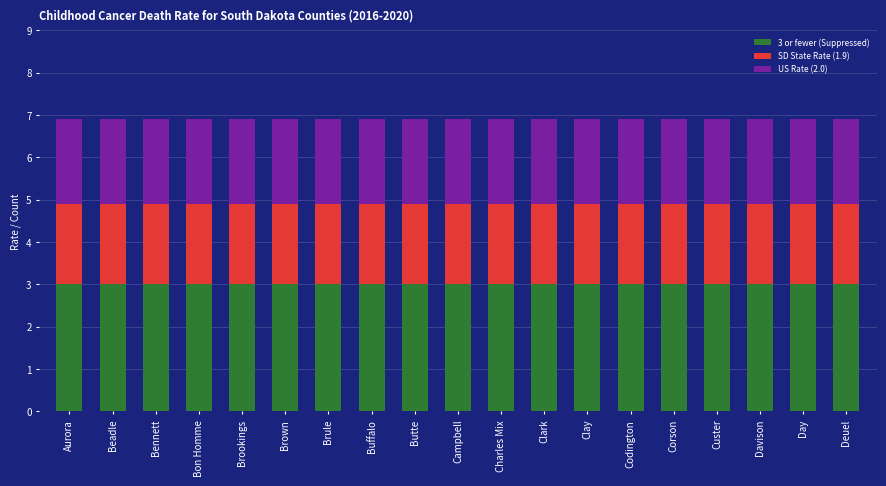

What is the maximum value for 3 or fewer (Suppressed)?

3.0